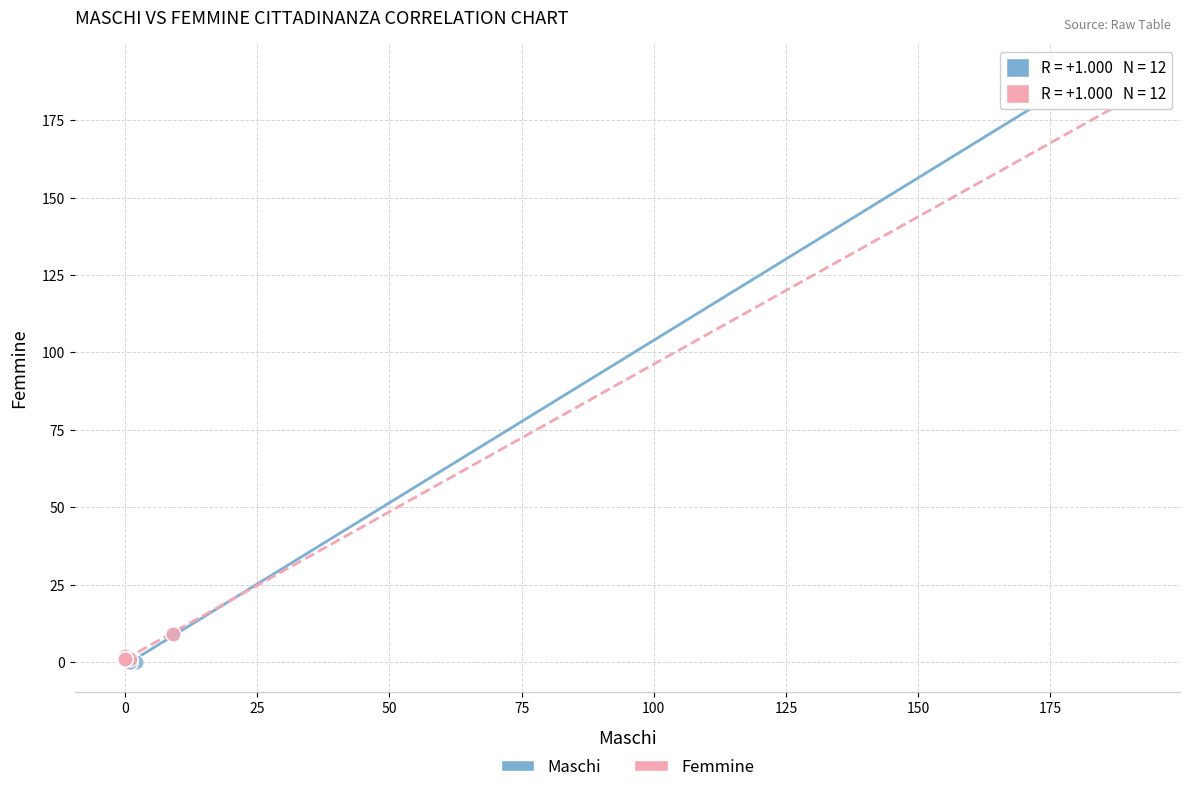

Which series has the largest Y range (max minus min)?

Maschi